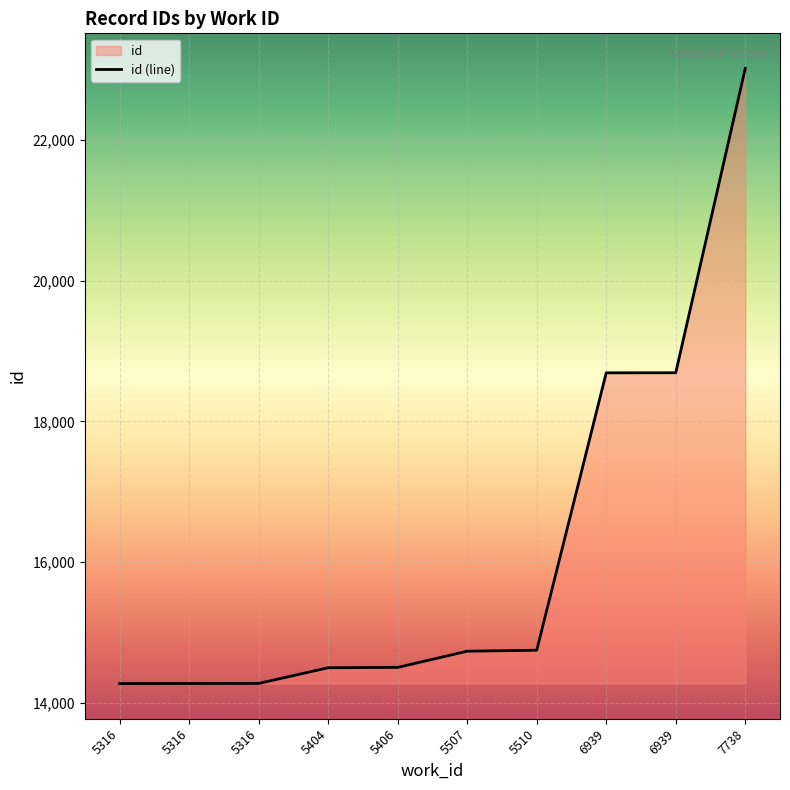

What is the maximum value shown in the chart?

23018